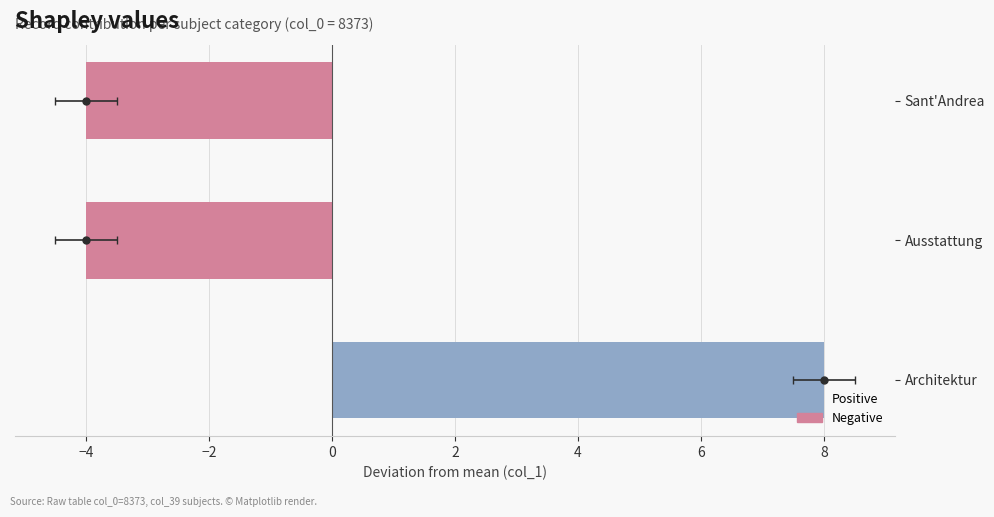

How many bars are there in total?

3